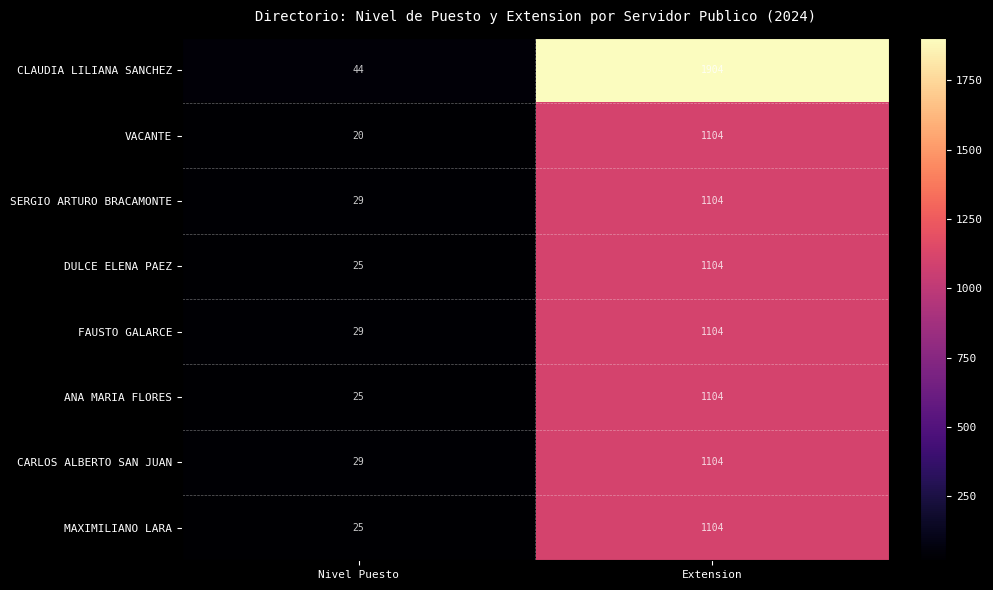

What is the sum of the ANA MARIA FLORES values at Extension and Nivel Puesto?

1129